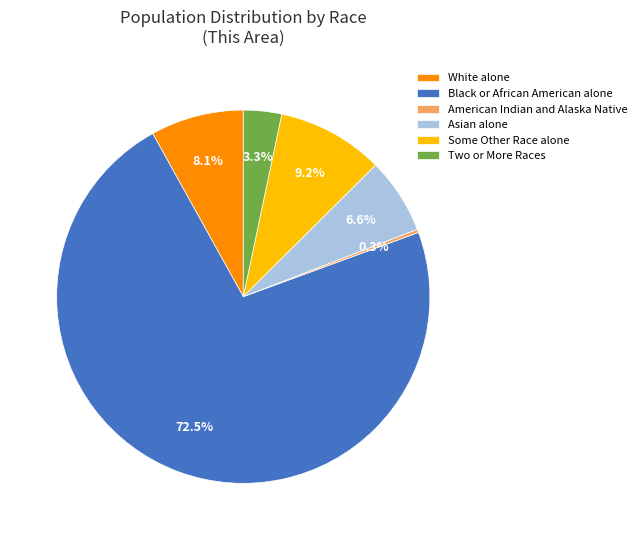

Between Black or African American alone and Some Other Race alone, which is larger?

Black or African American alone